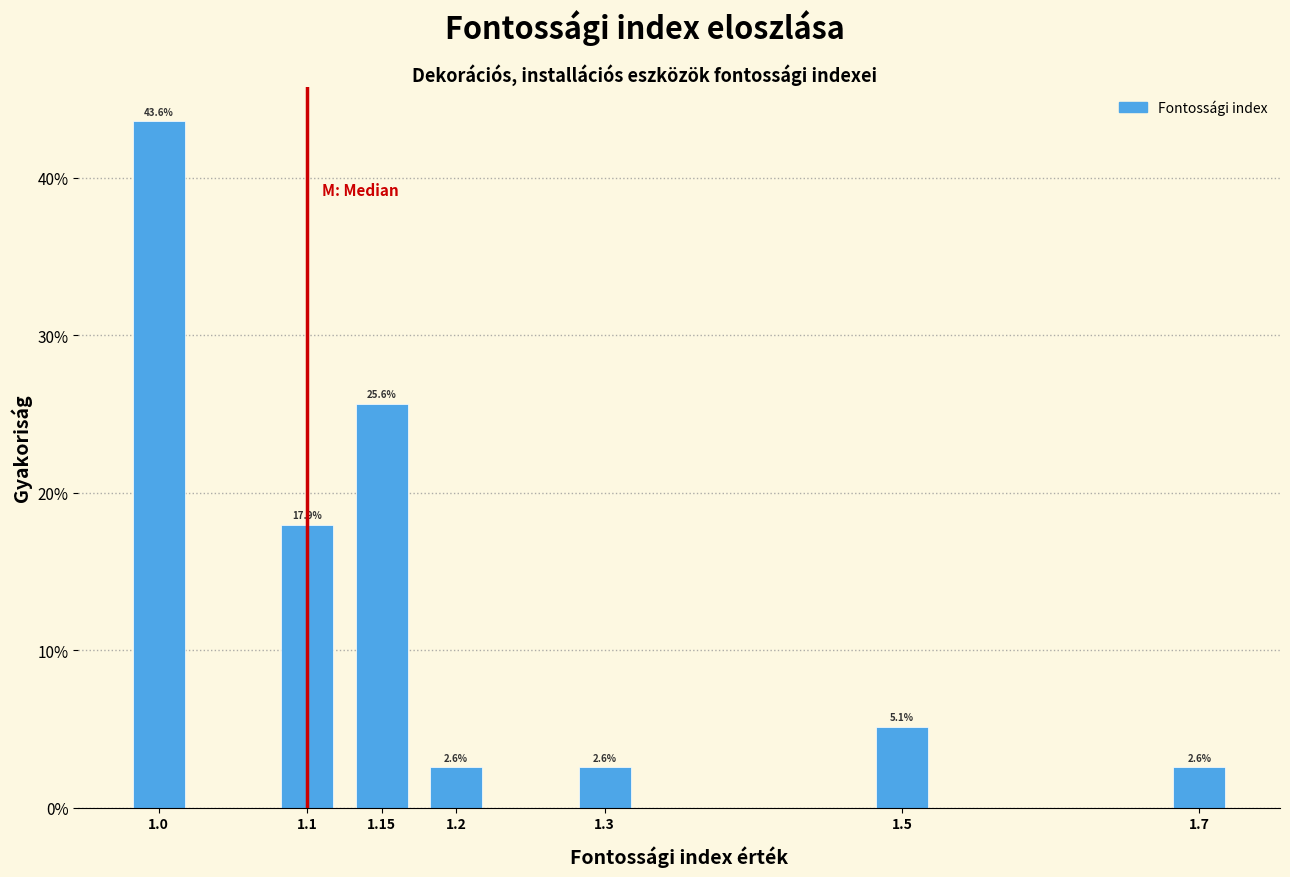

Reading left to right, transcribe all the data shown in this chart.

1.0=43.6	1.1=17.9	1.15=25.6	1.2=2.6	1.3=2.6	1.5=5.1	1.7=2.6